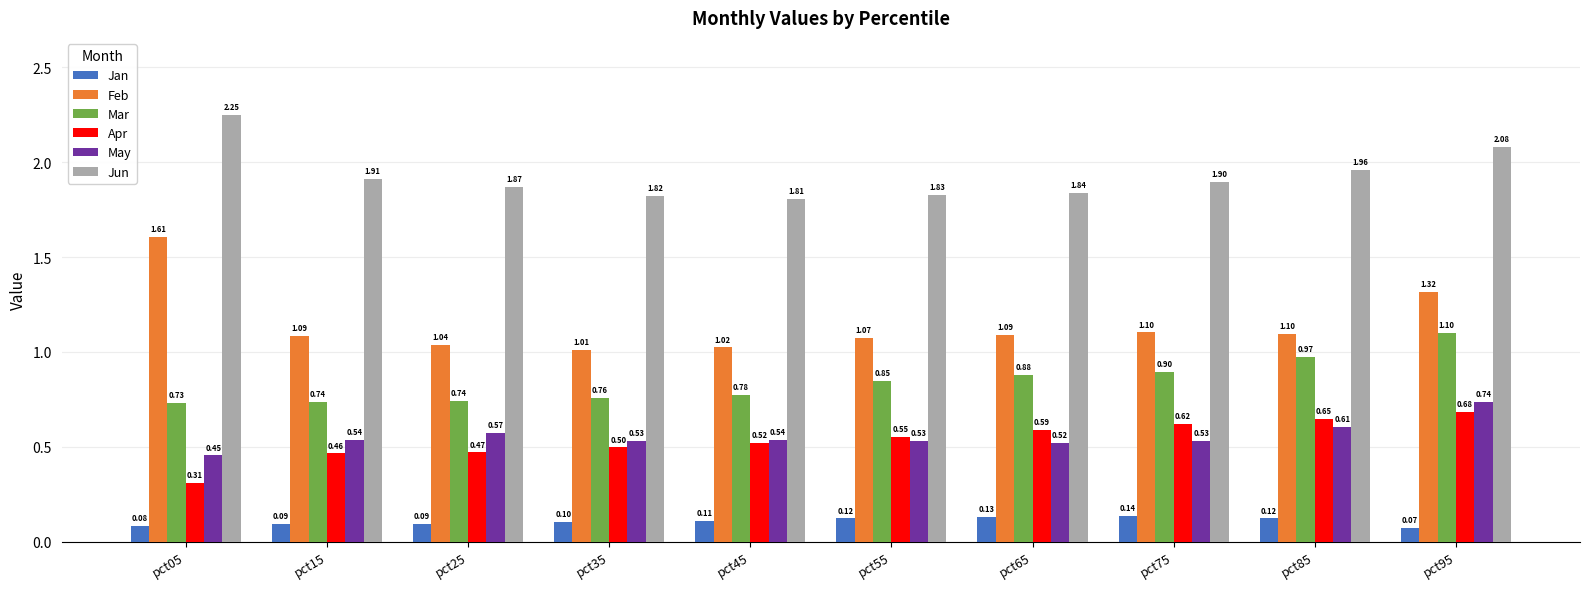

Is the value of Jun at pct35 greater than the value of Feb at pct45?

Yes